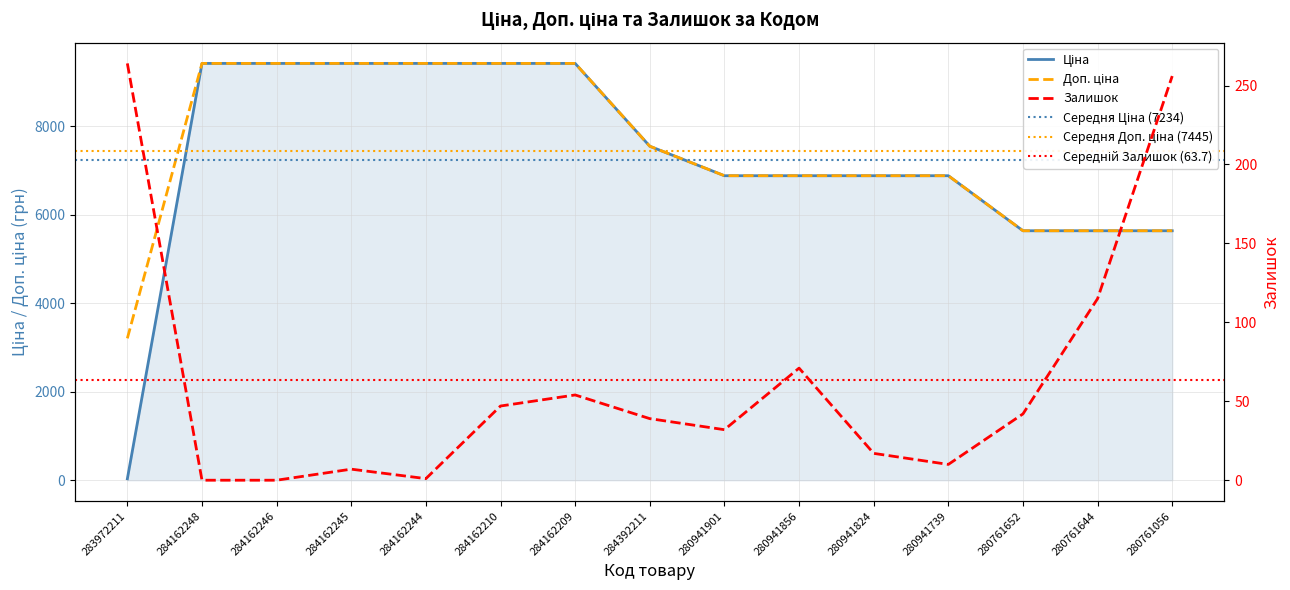

True or false: Залишок and Доп. ціна intersect in this chart.

False